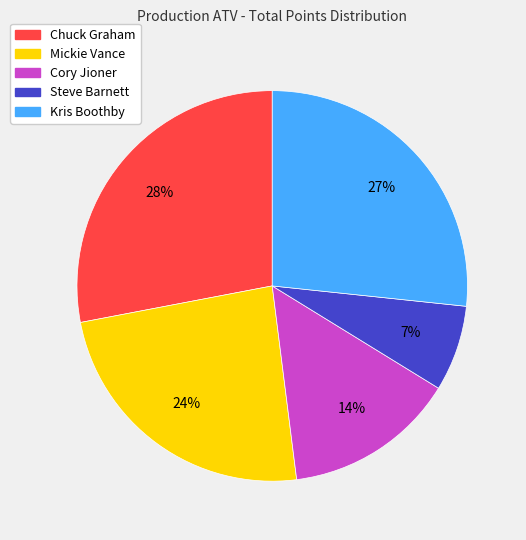

Rank the categories by value from lowest to highest.

Steve Barnett, Cory Jioner, Mickie Vance, Kris Boothby, Chuck Graham